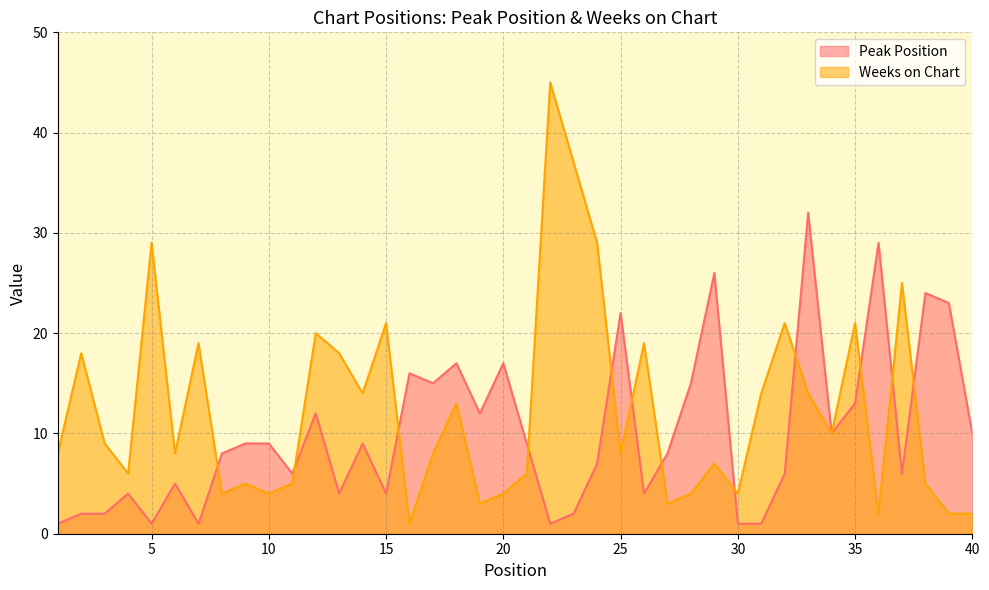

What is the total value across all series at 39?

25